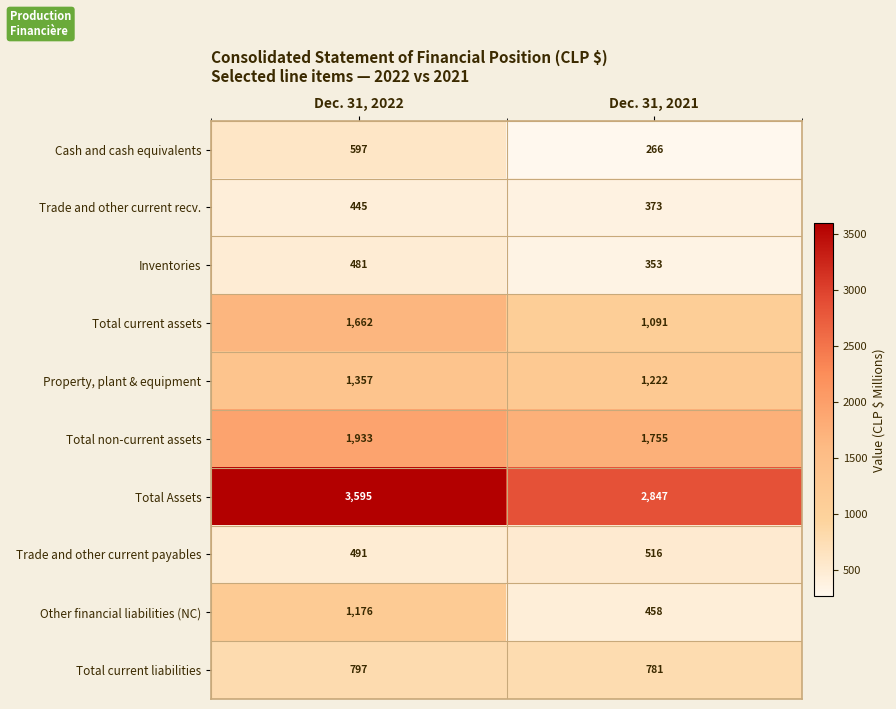

At how many categories does at least one series exceed 3586?

1